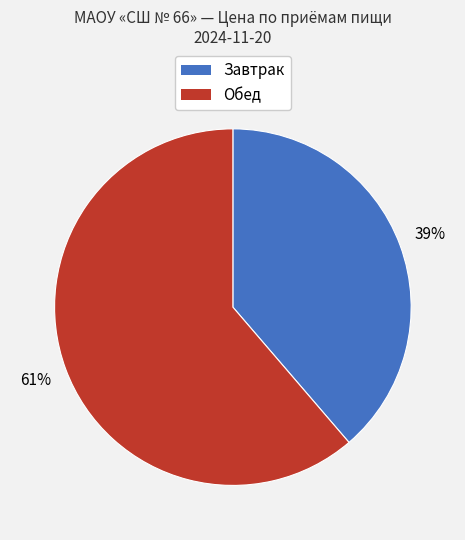

Does any single category account for the majority?

Yes